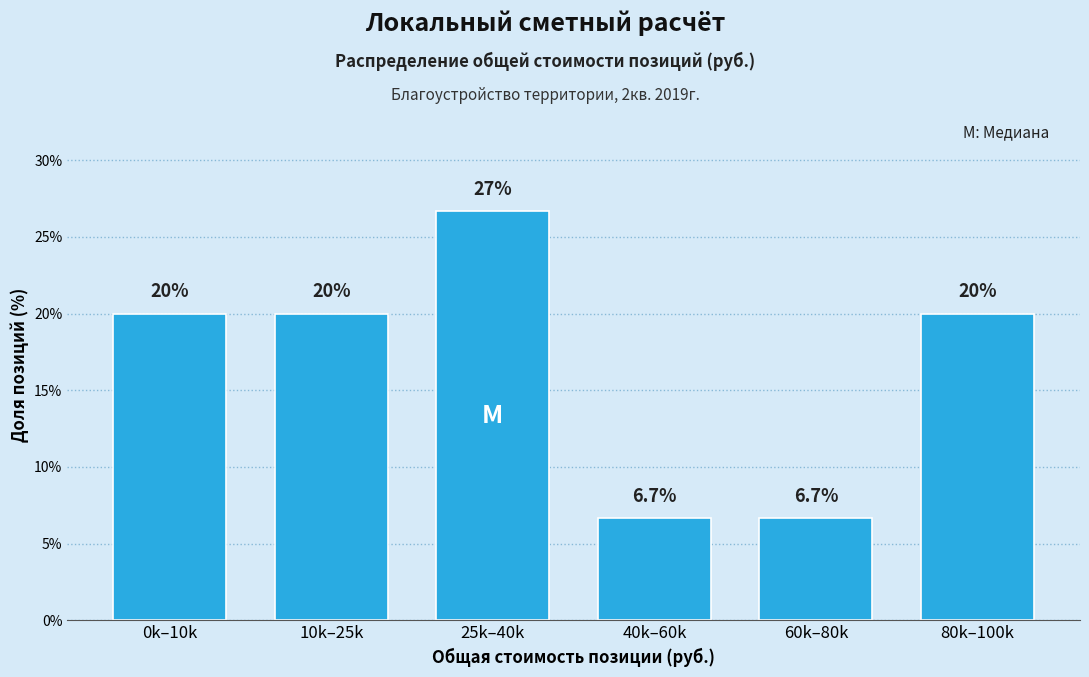

Reading left to right, list all the values displayed in this chart.

0k–10k=20.0	10k–25k=20.0	25k–40k=26.7	40k–60k=6.7	60k–80k=6.7	80k–100k=20.0